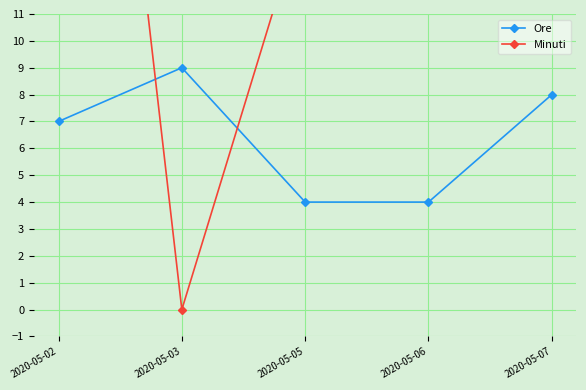

Which series ends up on top after the final intersection of Minuti and Ore?

Minuti